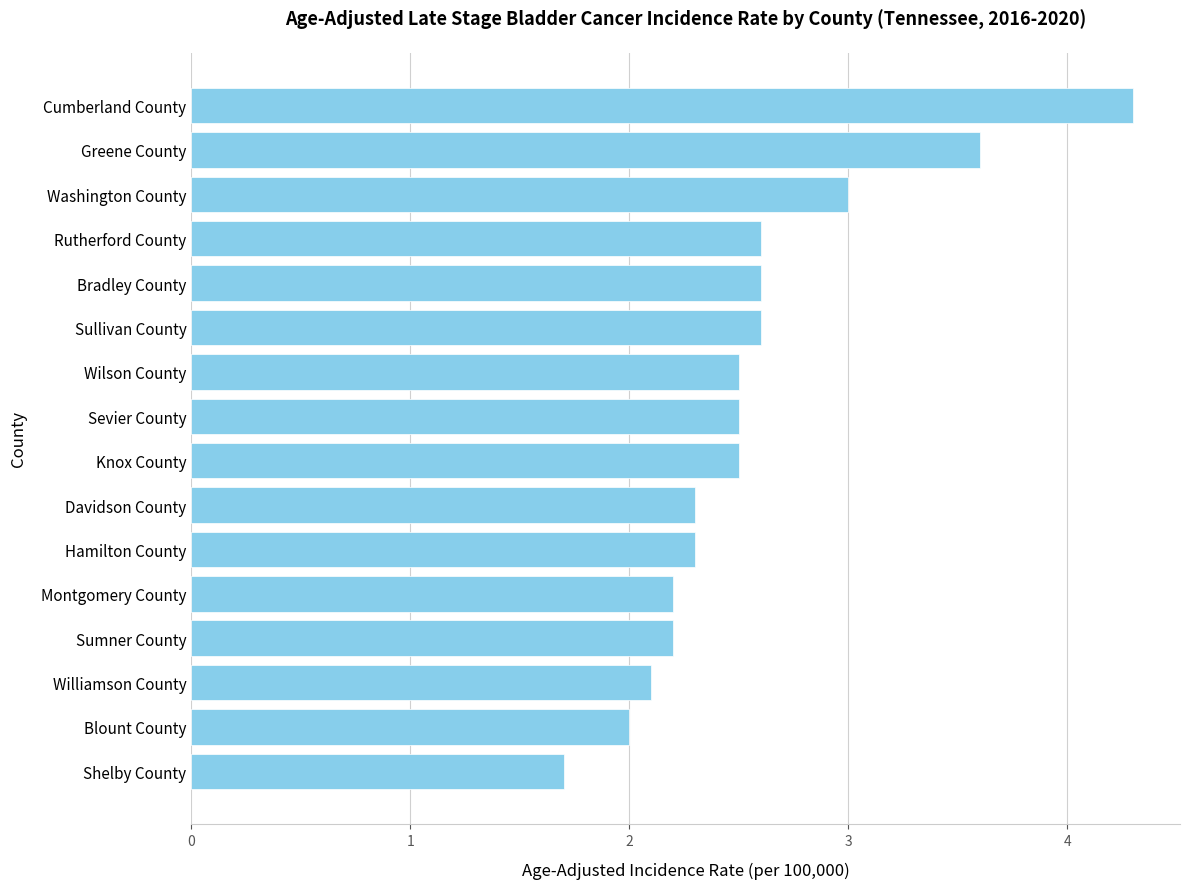

What is the average value?

2.6